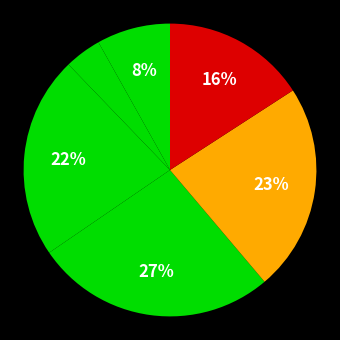

How many segments does this pie chart have?

6